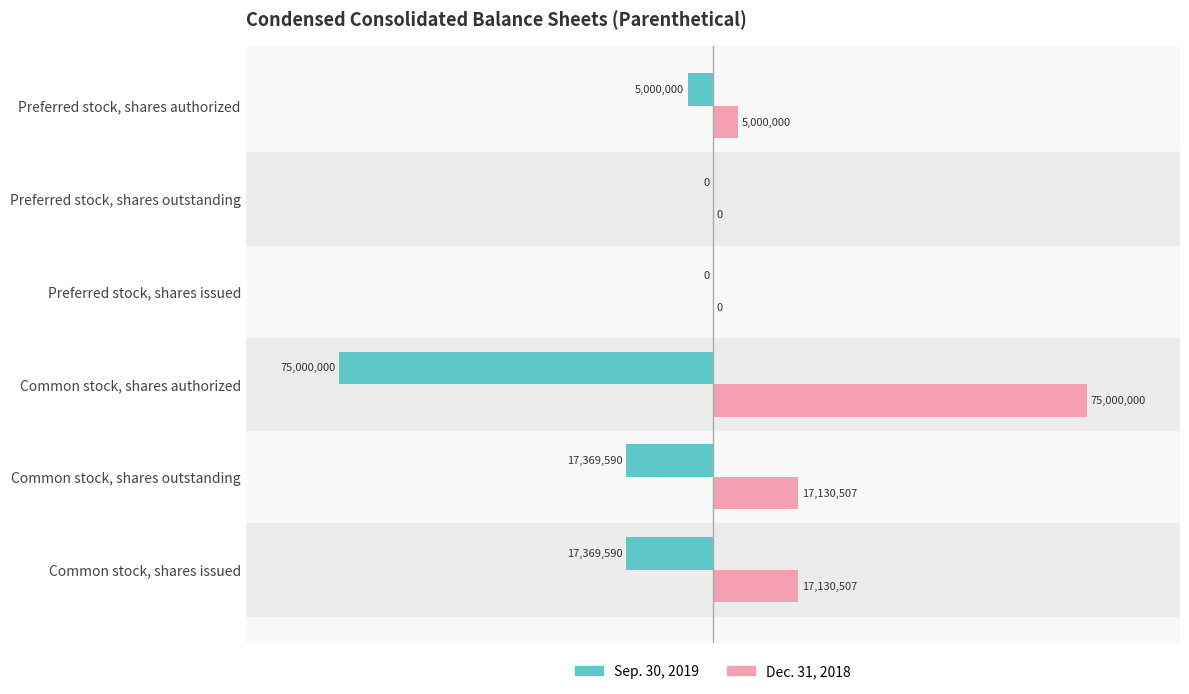

What are all the series names shown in the legend?

Sep. 30, 2019, Dec. 31, 2018